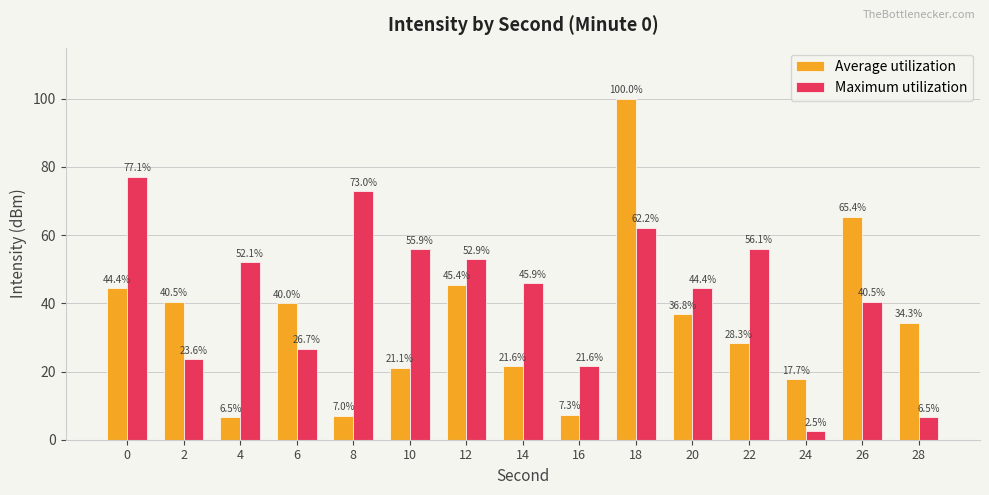

List the labels in order of Maximum utilization value, largest first.

0, 8, 18, 22, 10, 12, 4, 14, 20, 26, 6, 2, 16, 28, 24